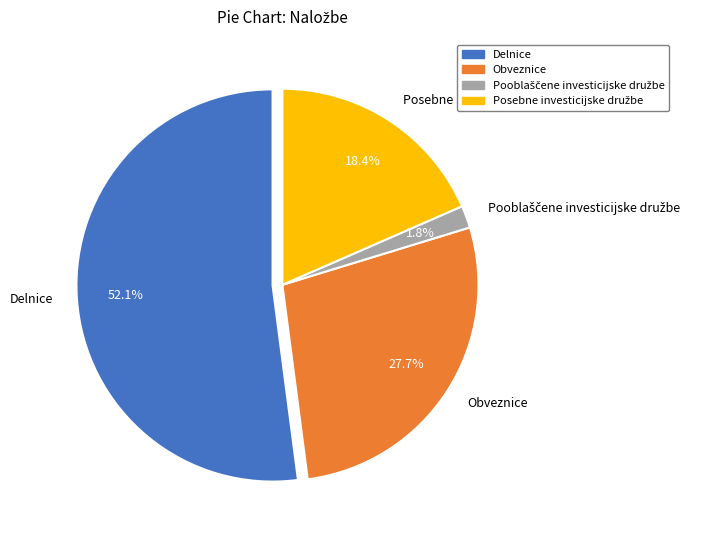

The Delnice slice represents 52% of the pie. True or false?

True